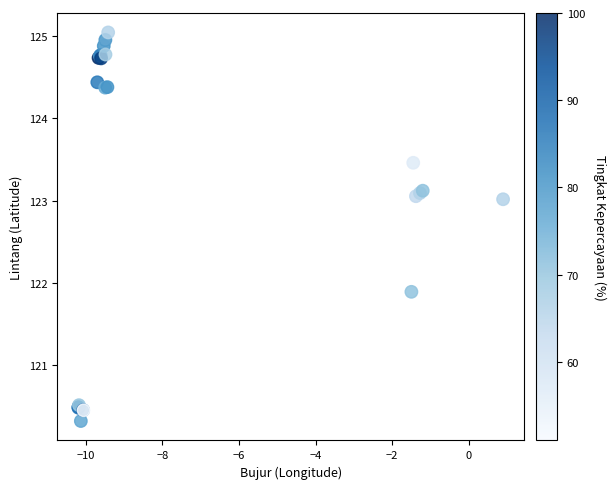

What Y value in the scatter plot is closest to 122?

121.9